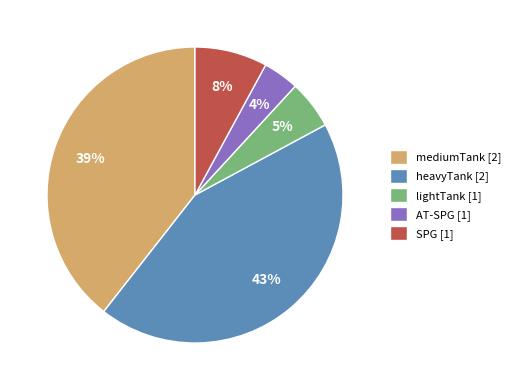

The SPG [1] slice represents 1% of the pie. True or false?

False